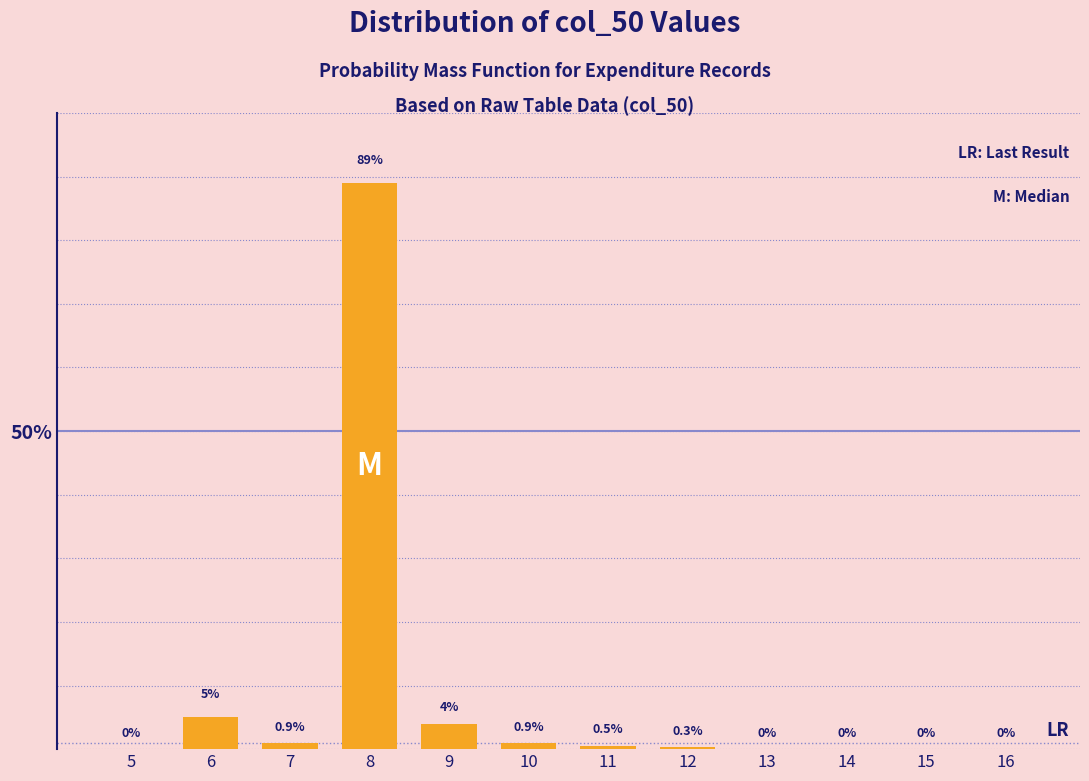

Reading left to right, transcribe all the data shown in this chart.

5=0.0	6=5.0	7=0.9	8=89.0	9=4.0	10=0.9	11=0.5	12=0.3	13=0.0	14=0.0	15=0.0	16=0.0